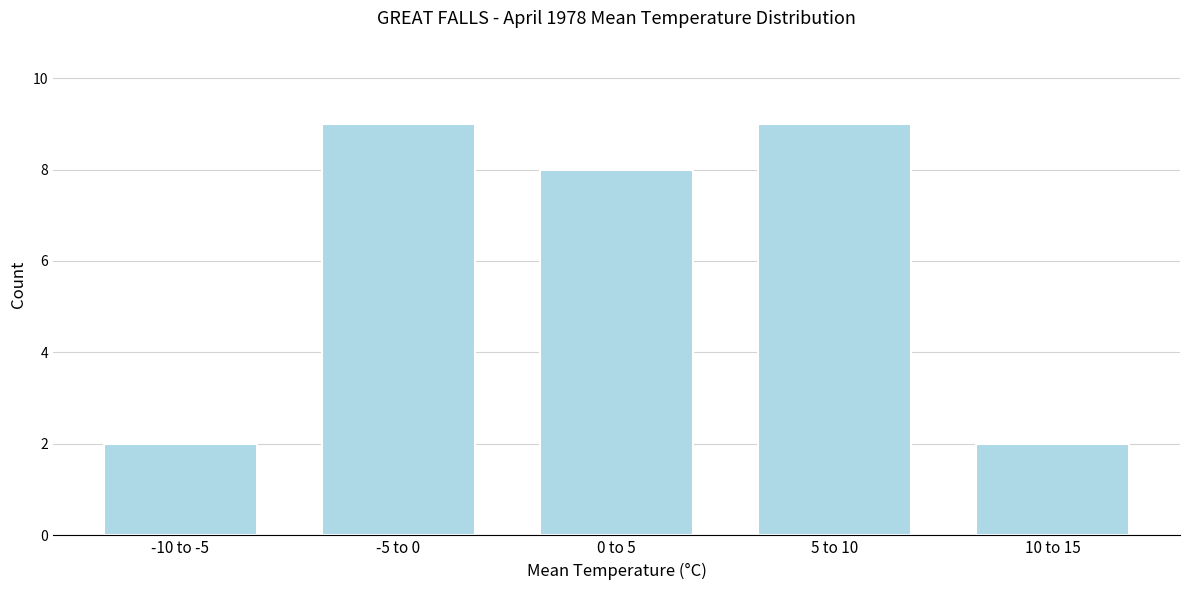

Reading right to left, extract all data points from this chart.

2	9	8	9	2